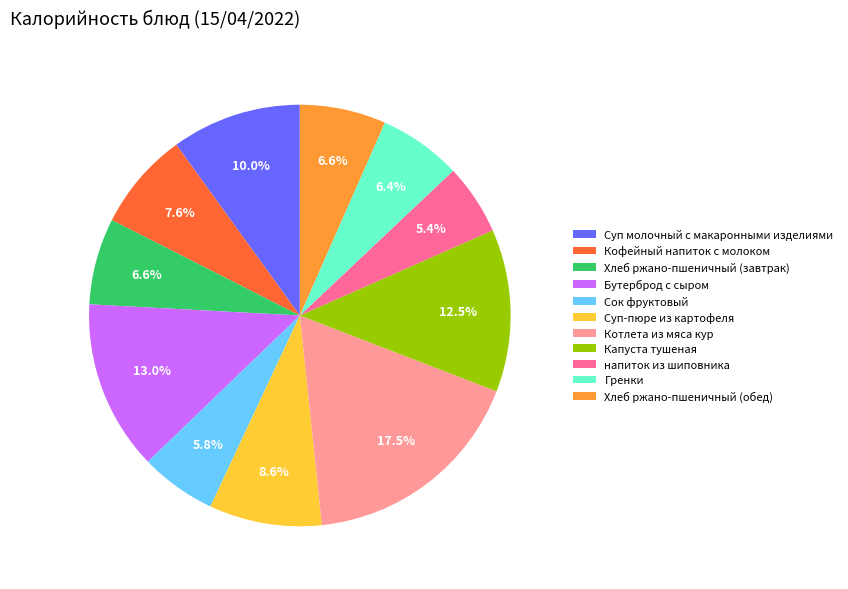

True or false: напиток из шиповника accounts for 5% of the total.

True